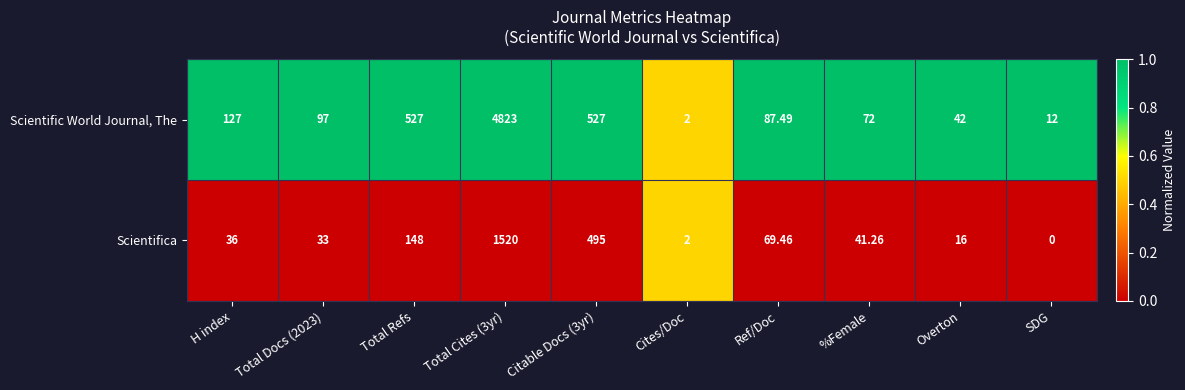

Which category has the lowest value across all series?

SDG